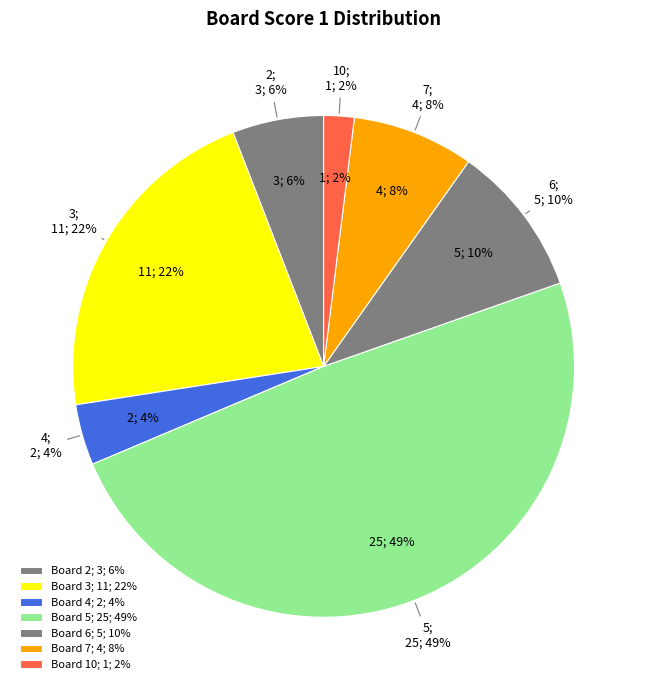

What is the change in value from 6 to 10?

-4